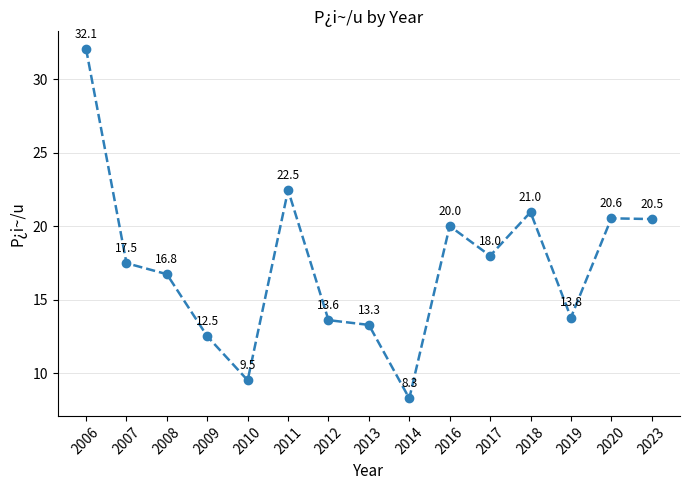

Does the chart have visible grid lines?

Yes